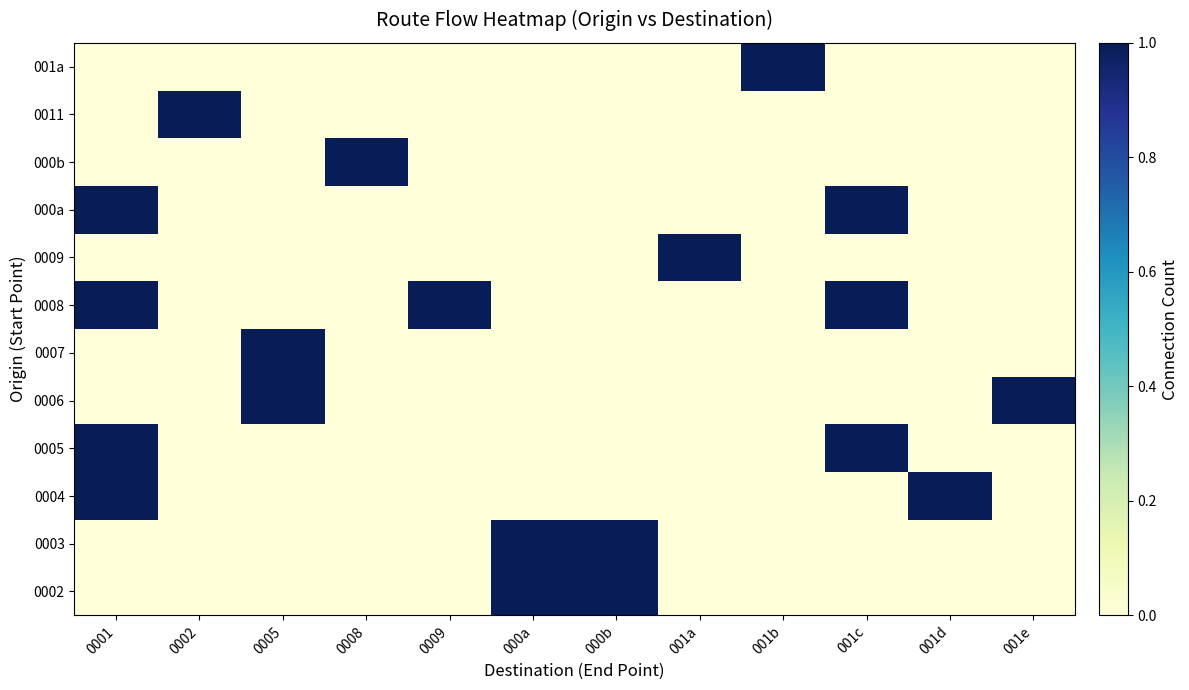

What is the difference between the highest and lowest values at 001b?

1